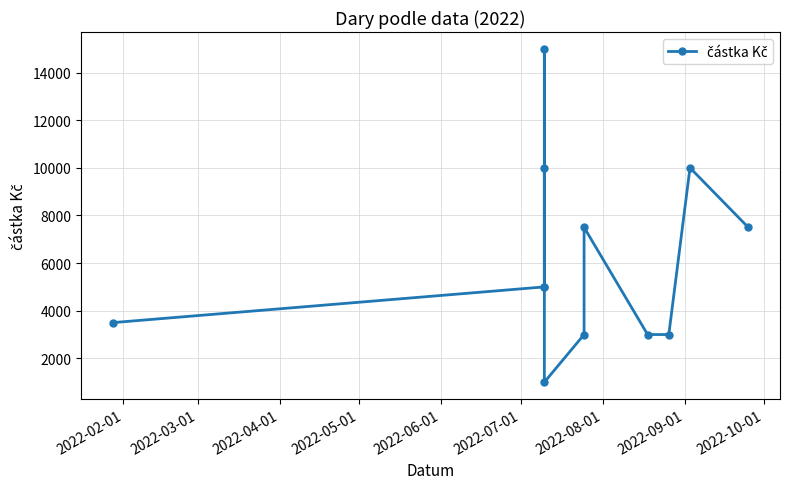

The value at 2022-05-01 is 2775. True or false?

False